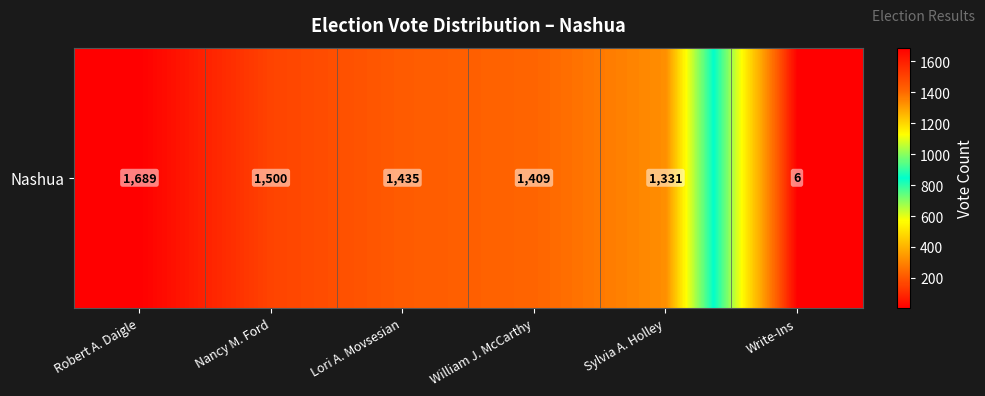

What is the difference between the second highest and minimum values?

1494